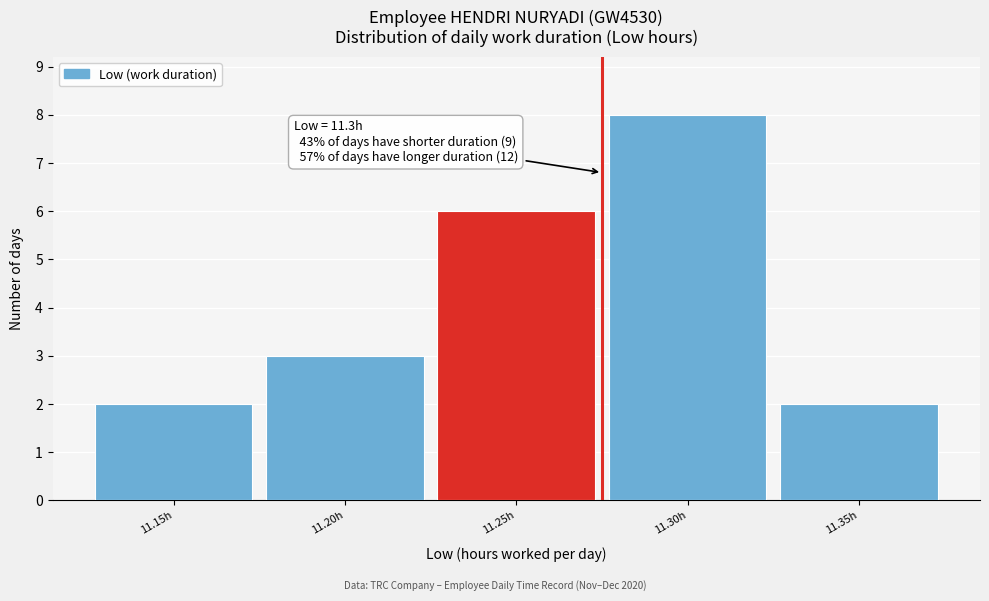

Reading left to right, what are all the values shown in this chart?

2	3	6	8	2